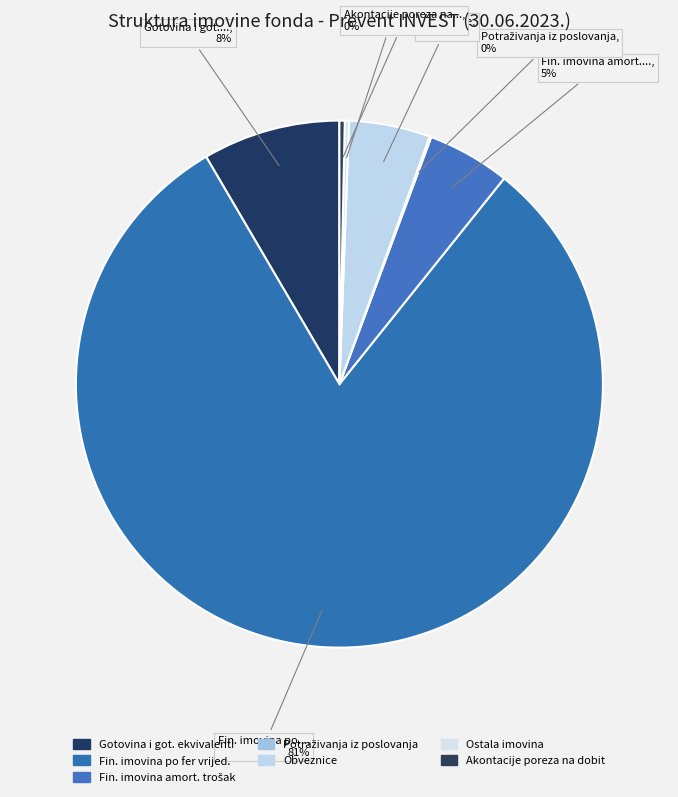

Rank the categories by value from lowest to highest.

Potraživanja iz poslovanja, Ostala imovina i potraživanja, Akontacije poreza na dobit, Obveznice, Finansijska imovina po amortizovanom trošku, Gotovina i gotovinski ekvivalenti, Finansijska imovina po fer vrijednosti (kapital)